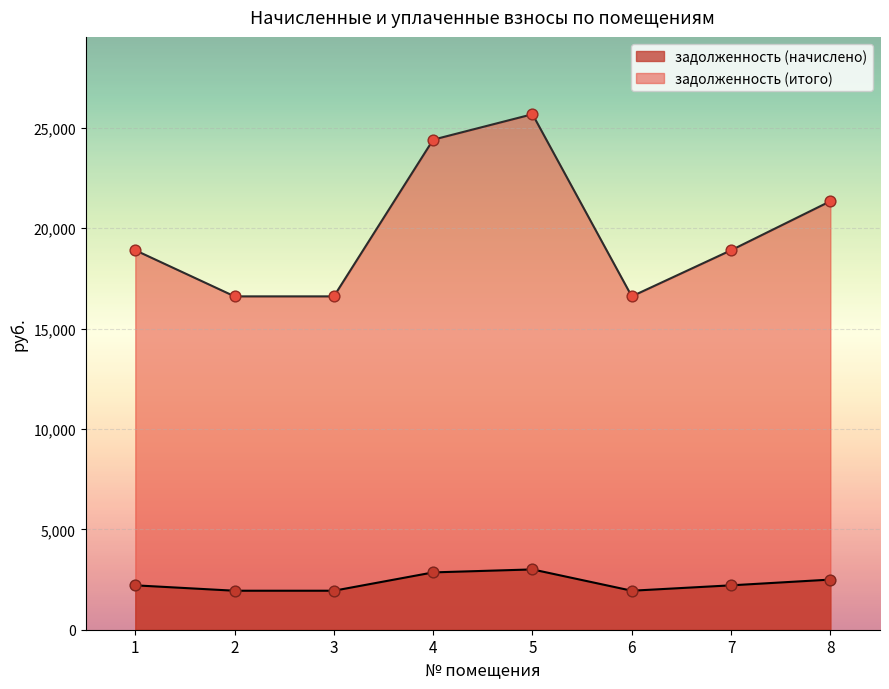

What is the total value across all series at 3?

18548.4